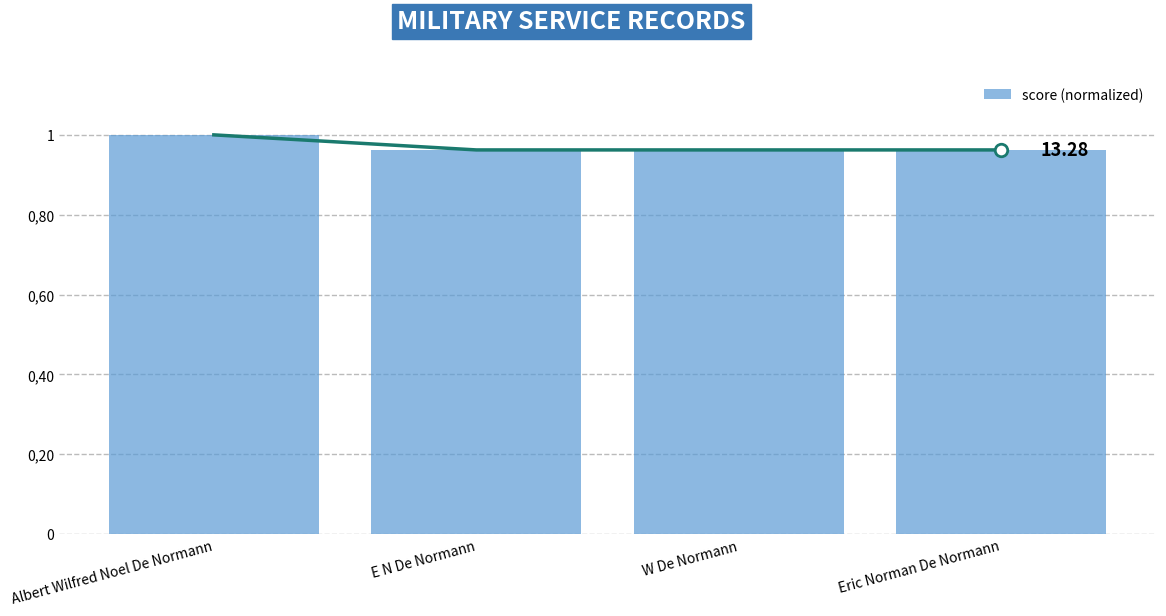

Is it true that the value at Albert Wilfred Noel De Normann is 1.7?

False